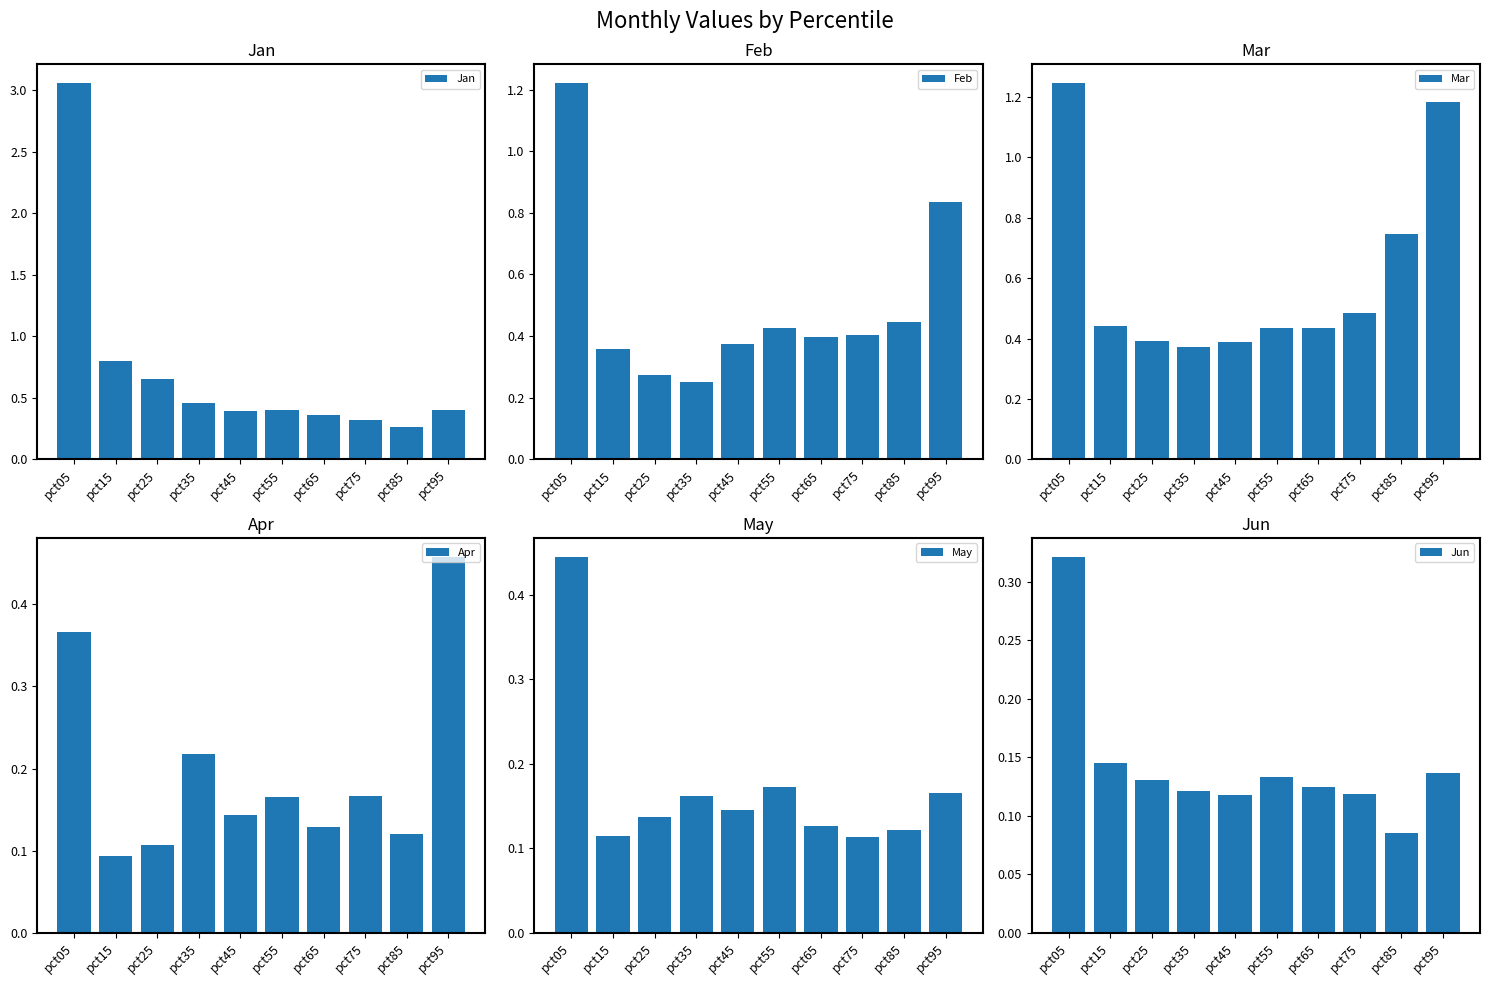

True or false: May has a value of 0.3 at pct55.

False